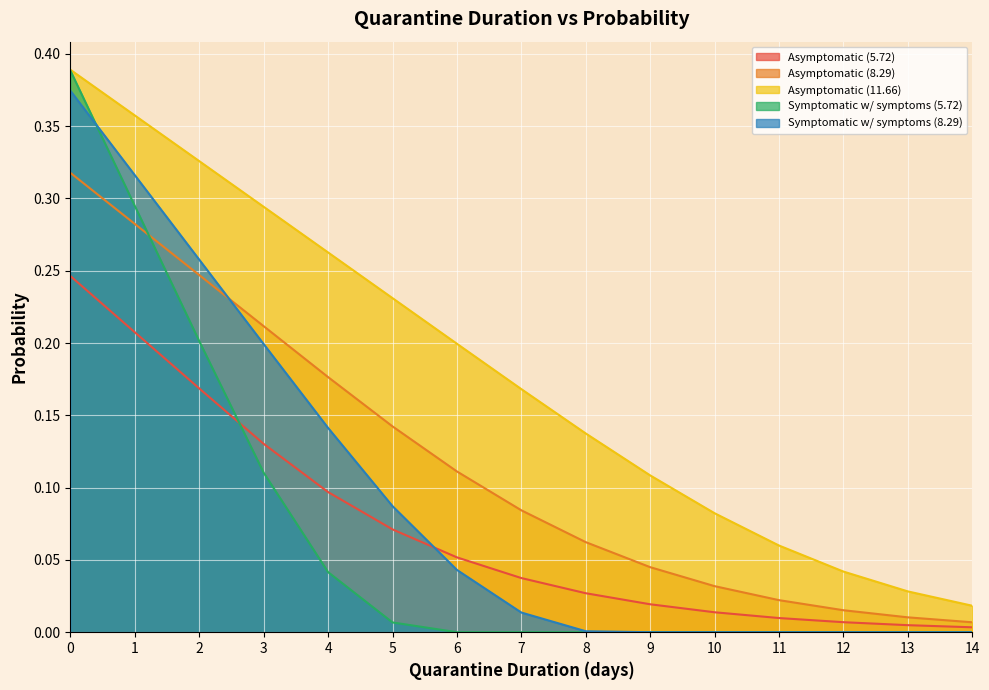

What are all the series names shown in the legend?

Asymptomatic (5.72), Asymptomatic (8.29), Asymptomatic (11.66), Symptomatic w/ symptoms (5.72), Symptomatic w/ symptoms (8.29)